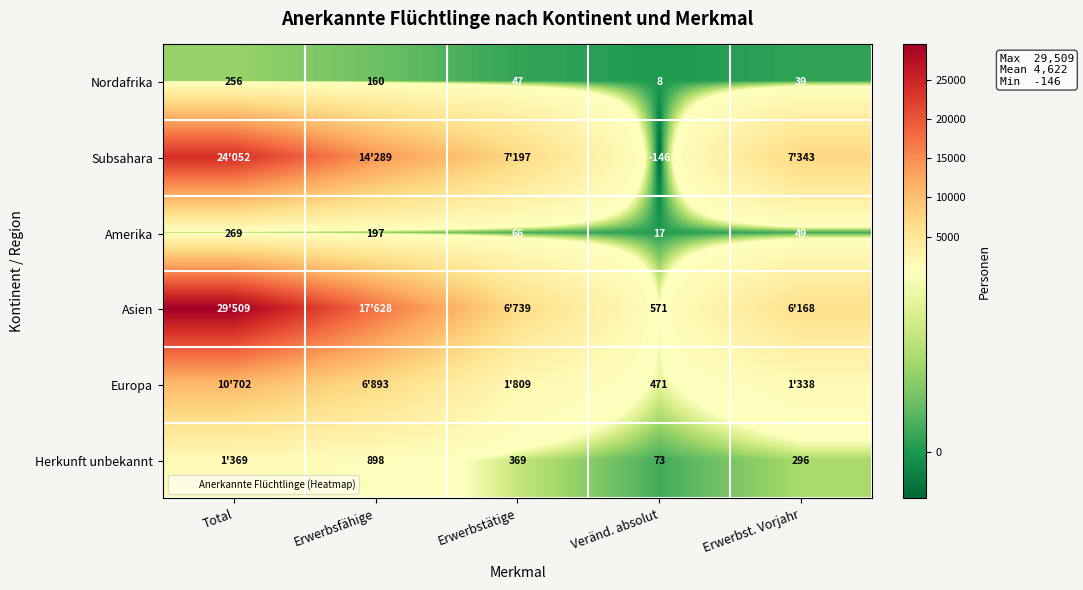

Which category has the highest value in the Asien series?

Total